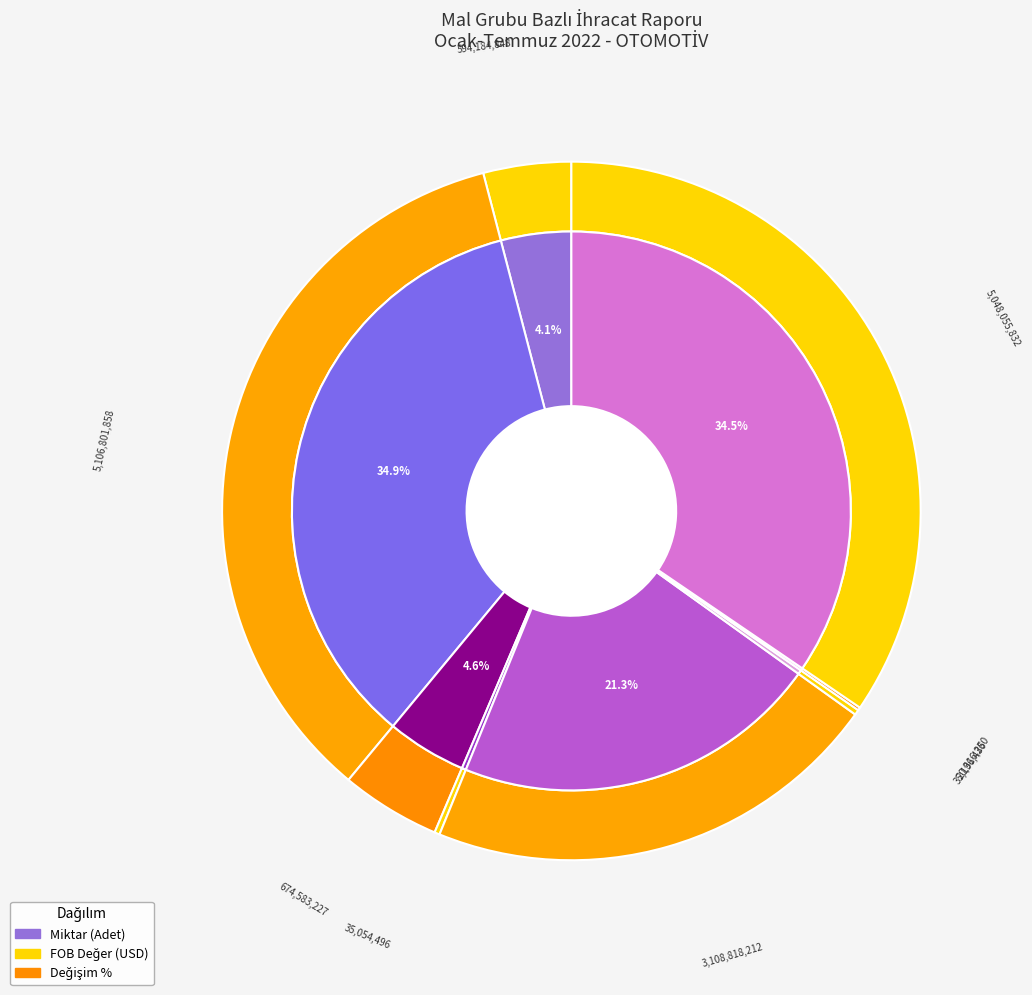

Is there any slice that represents more than half of the pie?

Yes